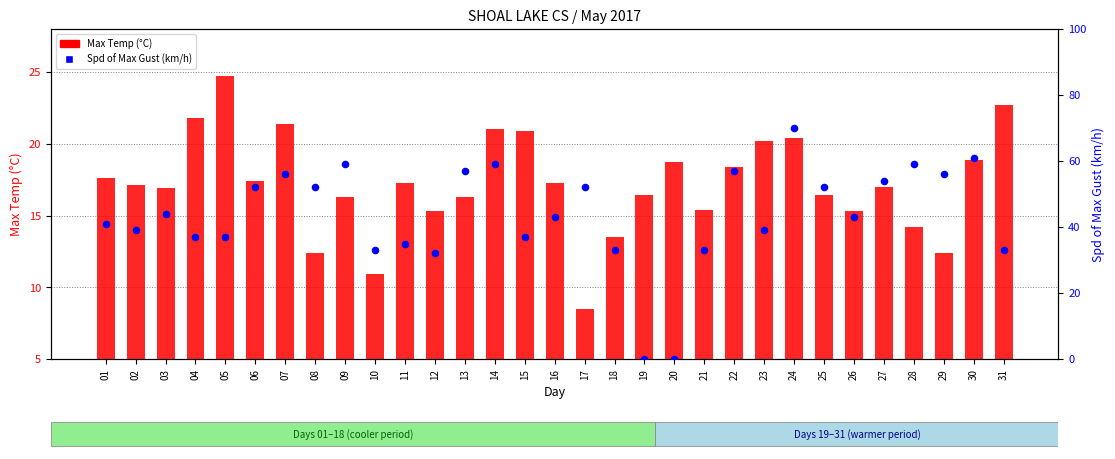

What are all the series names shown in the legend?

Max Temp (C), Spd of Max Gust (km/h)